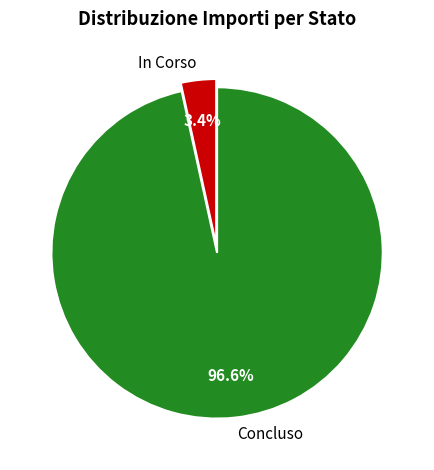

Count the number of slices in the pie.

2